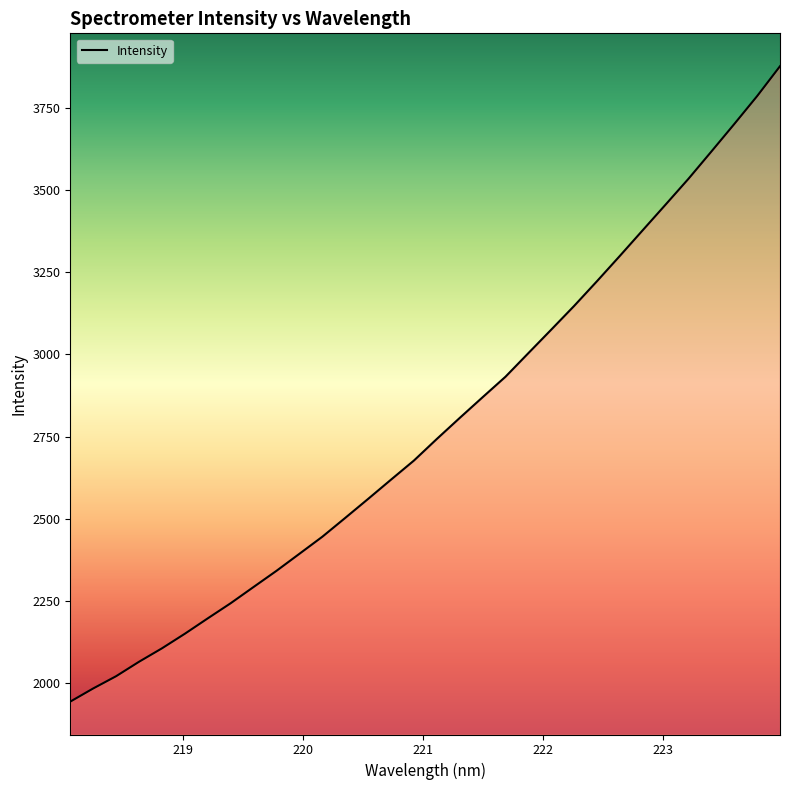

What is the average value?

2781.0